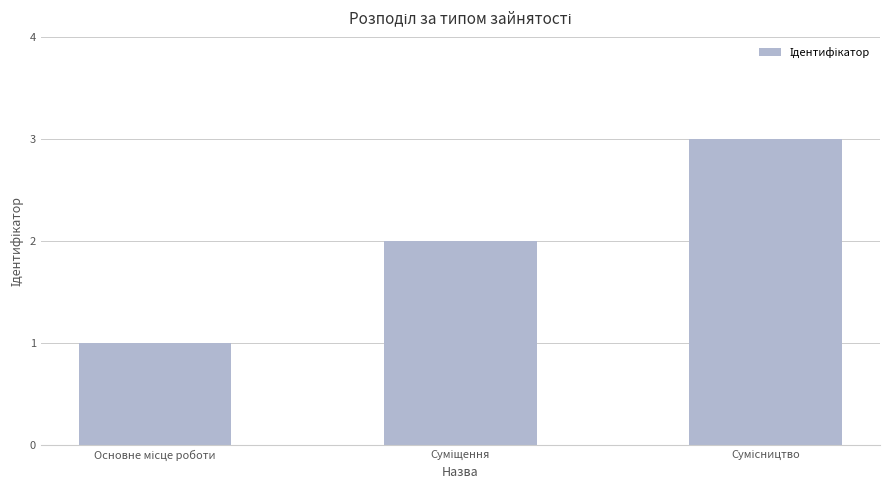

What is the minimum value shown in the chart?

1